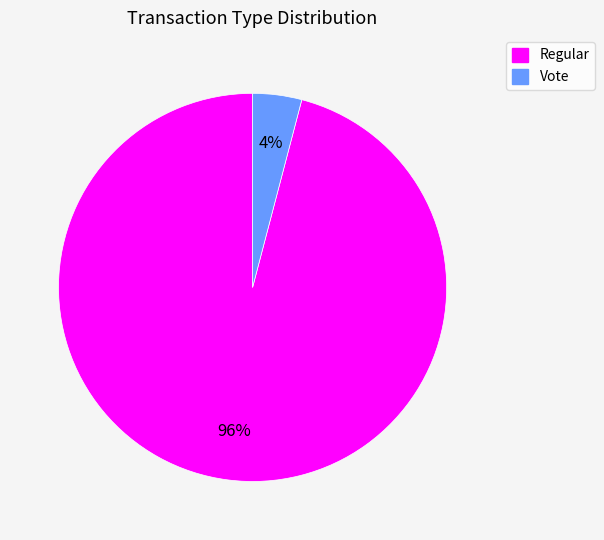

Which has a higher value, Regular or Vote?

Regular